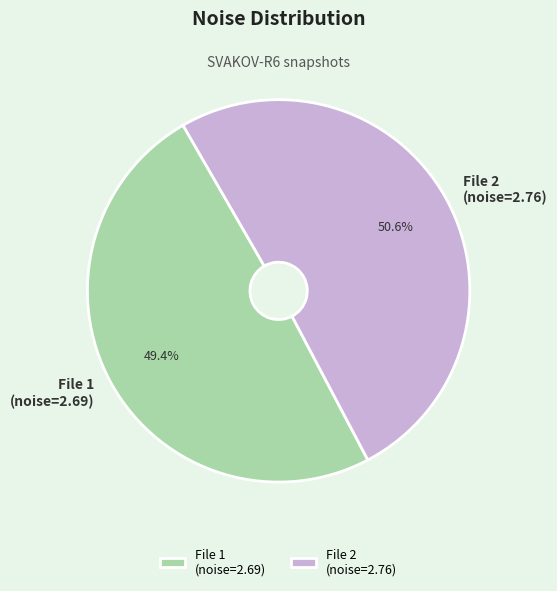

What percentage is NOT represented by File 2 (noise=2.76)?

49.4%